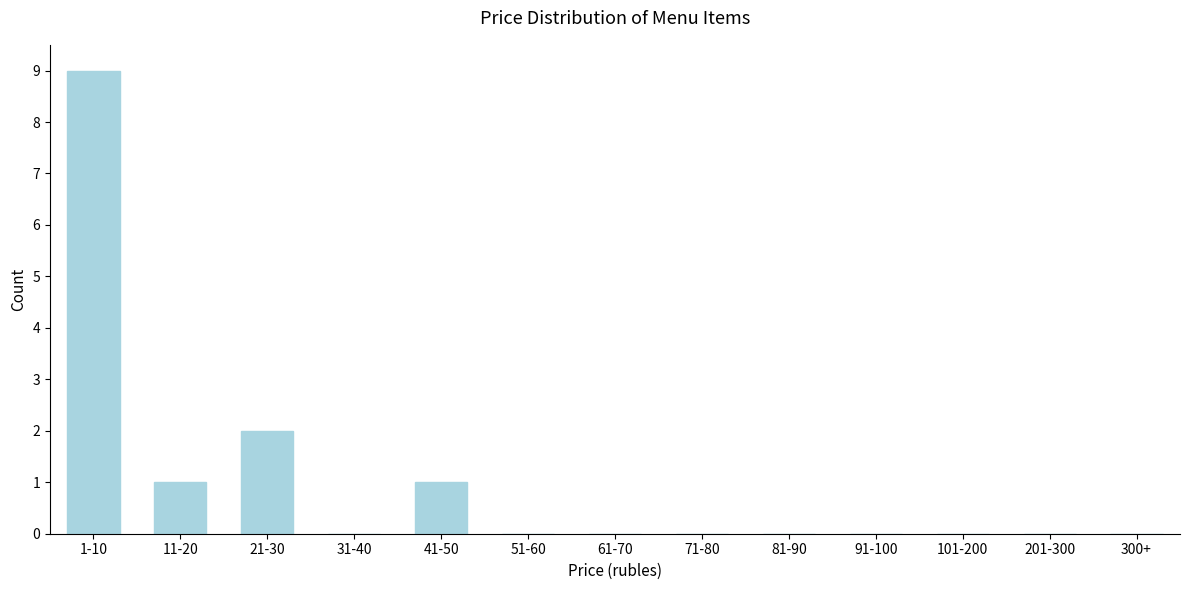

Reading left to right, transcribe all the data shown in this chart.

1-10=9	11-20=1	21-30=2	31-40=0	41-50=1	51-60=0	61-70=0	71-80=0	81-90=0	91-100=0	101-200=0	201-300=0	300+=0